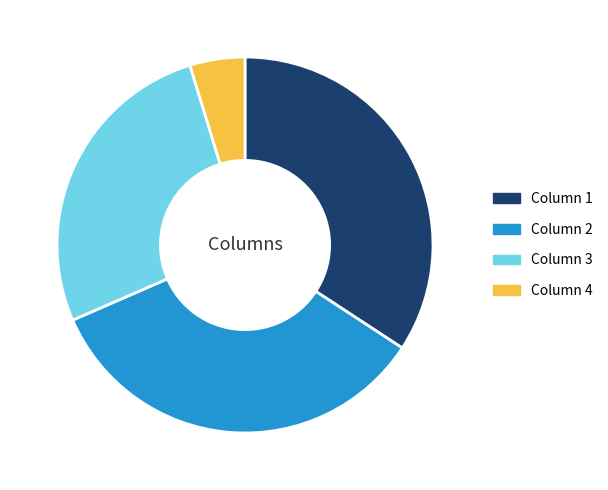

What is the smallest slice in the pie chart?

Column 4